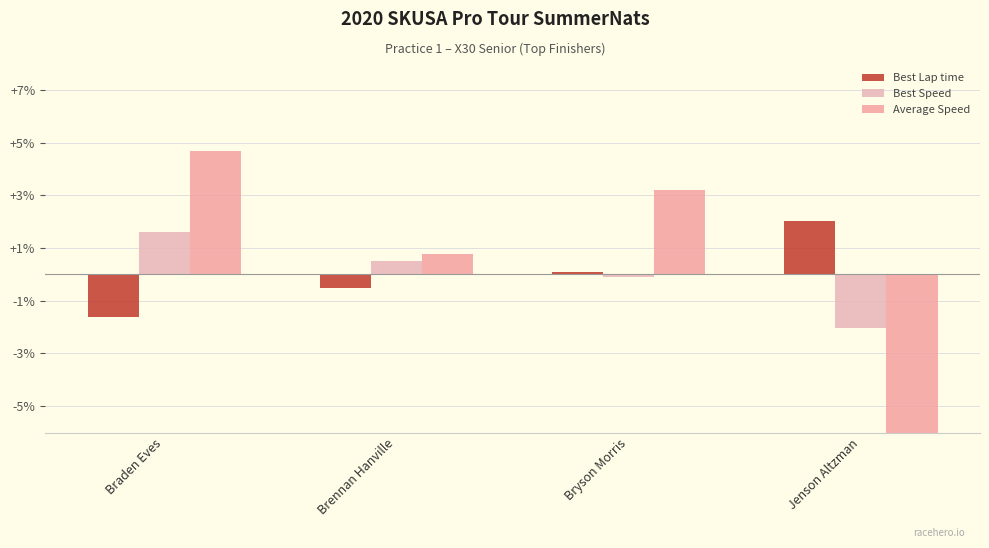

Is the value of Average Speed at Jenson Altzman greater than the value of Best Speed at Jenson Altzman?

No